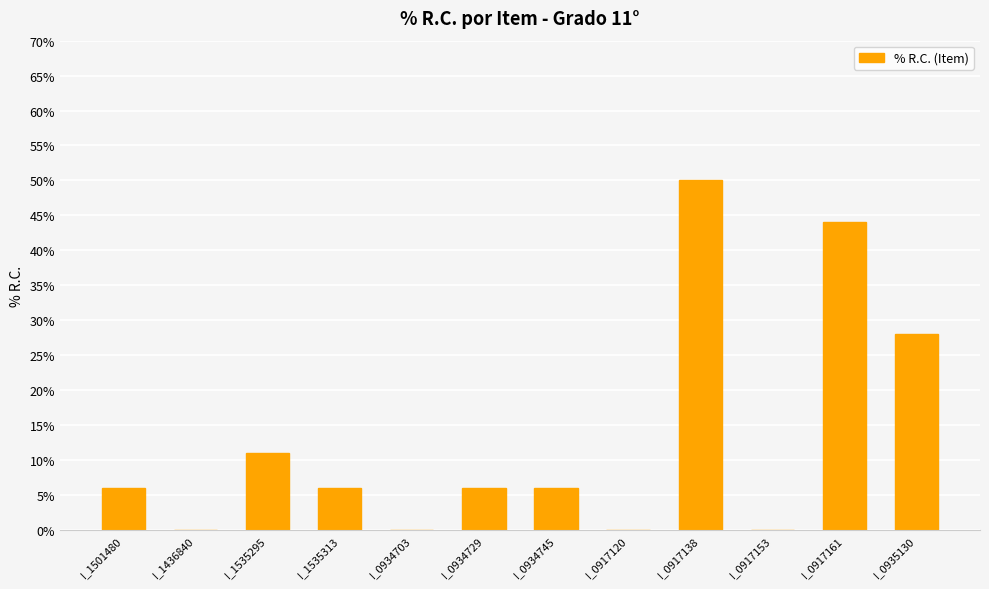

How many data points does each series have?

12